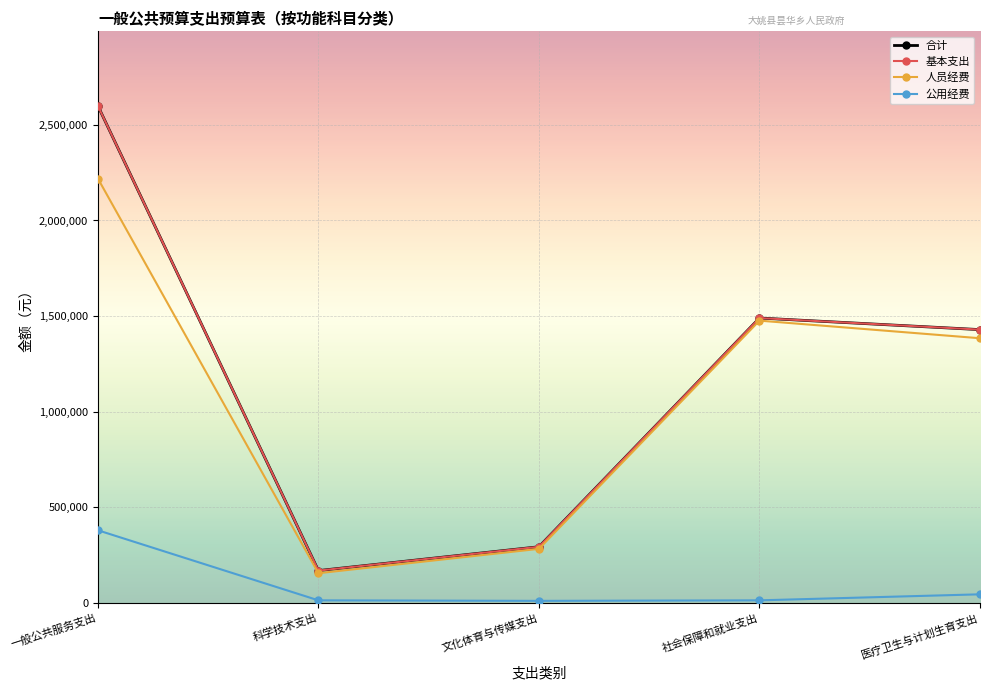

The value of 合计 at 一般公共服务支出 is 2599338. True or false?

True